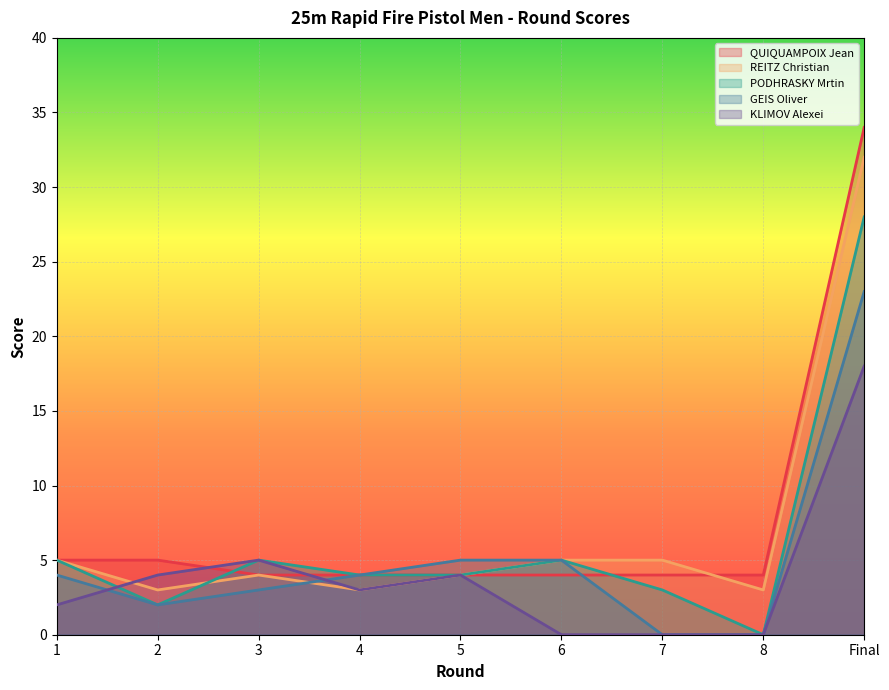

What is the sum of the GEIS Oliver values at 5 and 1?

9